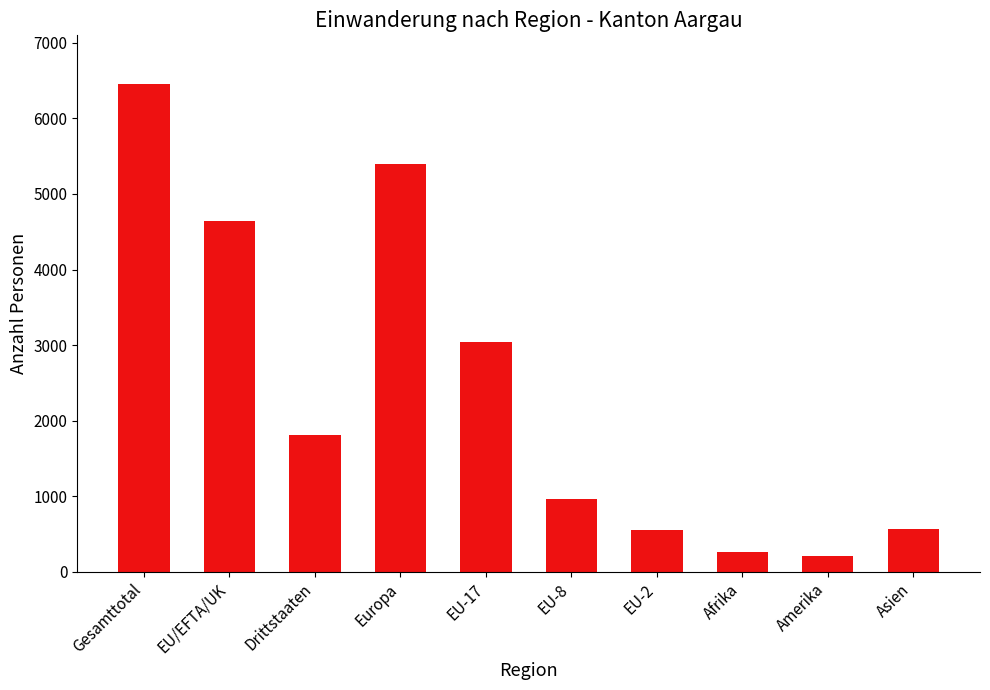

What value does the data have at EU-2, to the nearest 10?

550